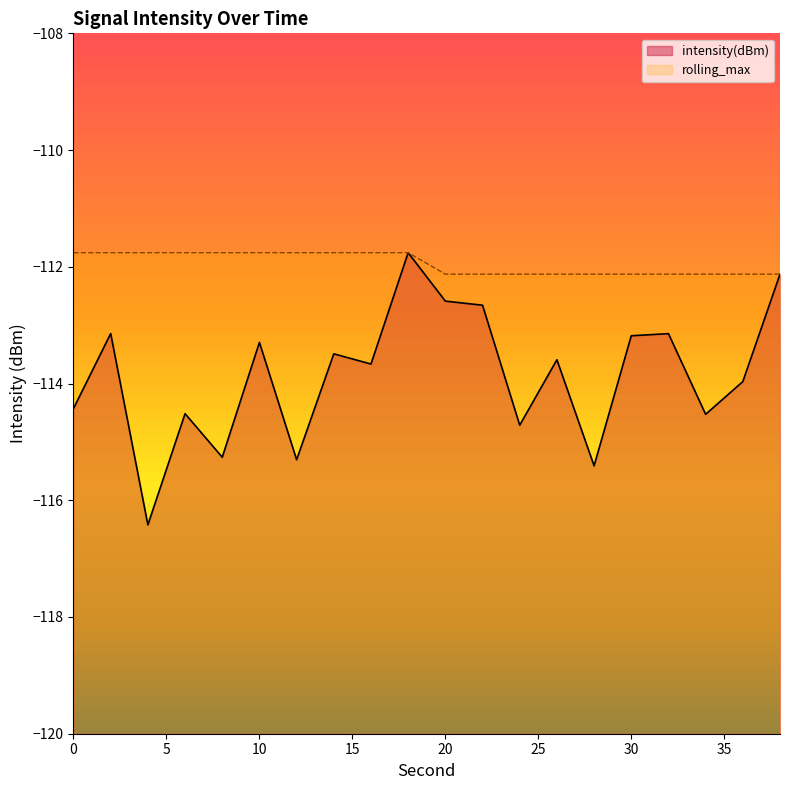

What is the value of the rolling_max point at the 14th from the left?

-112.1